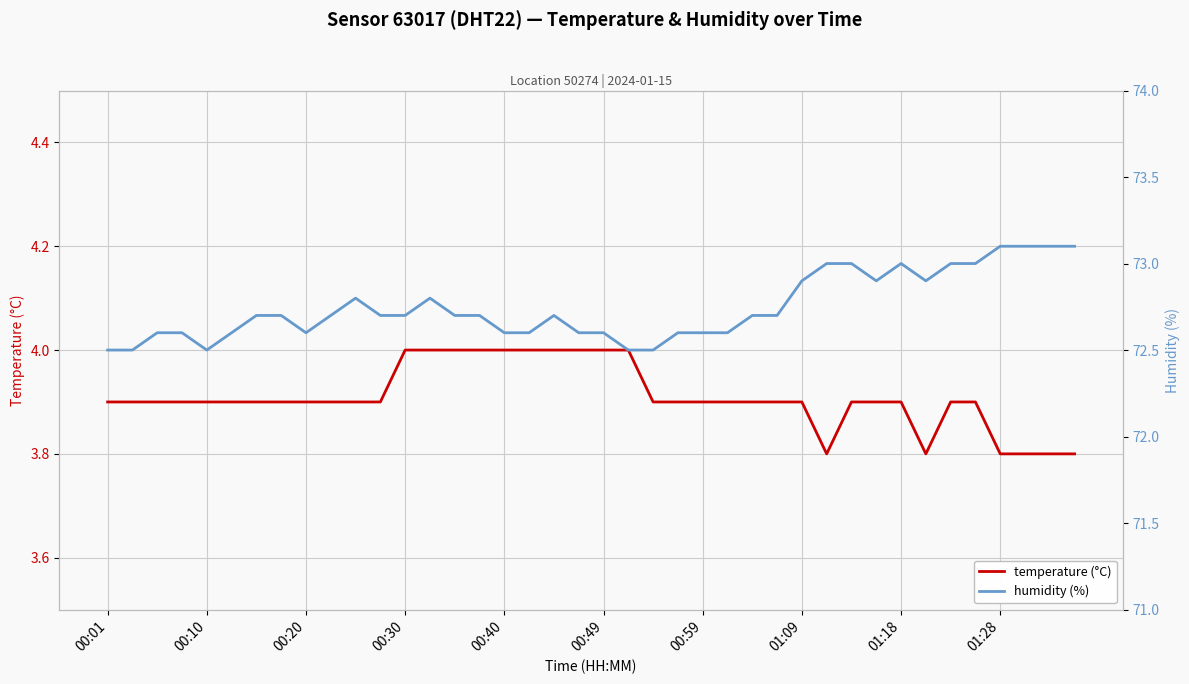

Which series has the largest total across all categories?

humidity (%)